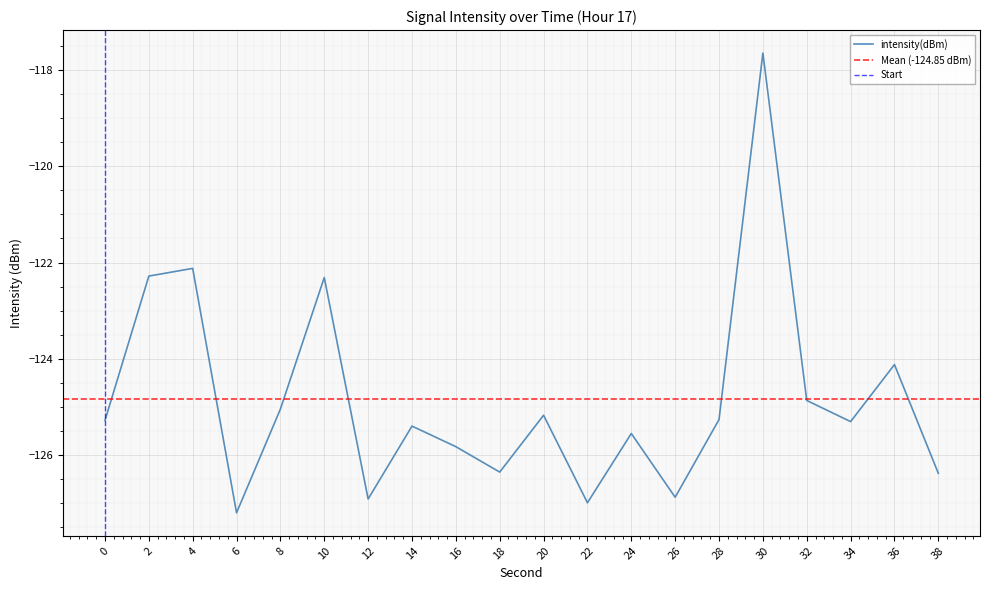

How many values are below -125?

14